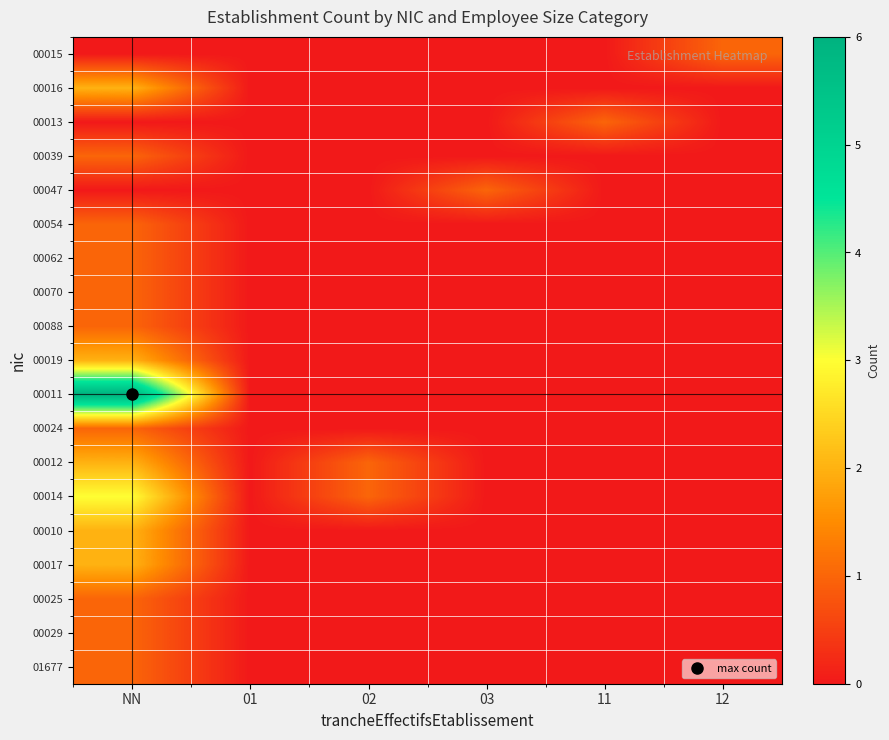

Reading left to right, transcribe all the data shown in this chart.

00015: NN=0	01=0	02=0	03=0	11=0	12=1
00016: NN=2	01=0	02=0	03=0	11=0	12=0
00013: NN=0	01=0	02=0	03=0	11=1	12=0
00039: NN=1	01=0	02=0	03=0	11=0	12=0
00047: NN=0	01=0	02=0	03=1	11=0	12=0
00054: NN=1	01=0	02=0	03=0	11=0	12=0
00062: NN=1	01=0	02=0	03=0	11=0	12=0
00070: NN=1	01=0	02=0	03=0	11=0	12=0
00088: NN=1	01=0	02=0	03=0	11=0	12=0
00019: NN=2	01=0	02=0	03=0	11=0	12=0
00011: NN=6	01=0	02=0	03=0	11=0	12=0
00024: NN=1	01=0	02=0	03=0	11=0	12=0
00012: NN=2	01=0	02=1	03=0	11=0	12=0
00014: NN=3	01=0	02=1	03=0	11=0	12=0
00010: NN=2	01=0	02=0	03=0	11=0	12=0
00017: NN=2	01=0	02=0	03=0	11=0	12=0
00025: NN=1	01=0	02=0	03=0	11=0	12=0
00029: NN=1	01=0	02=0	03=0	11=0	12=0
01677: NN=1	01=0	02=0	03=0	11=0	12=0